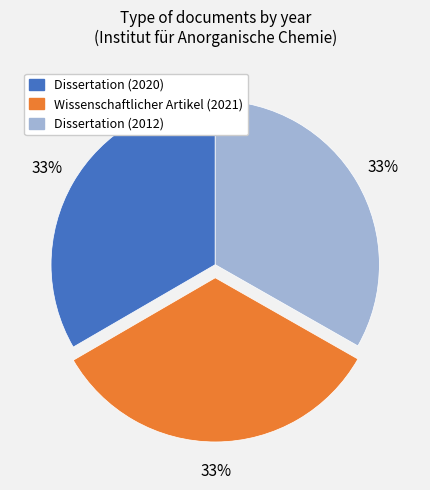

Is it true that Wissenschaftlicher Artikel (2021) is 33% of the pie?

True